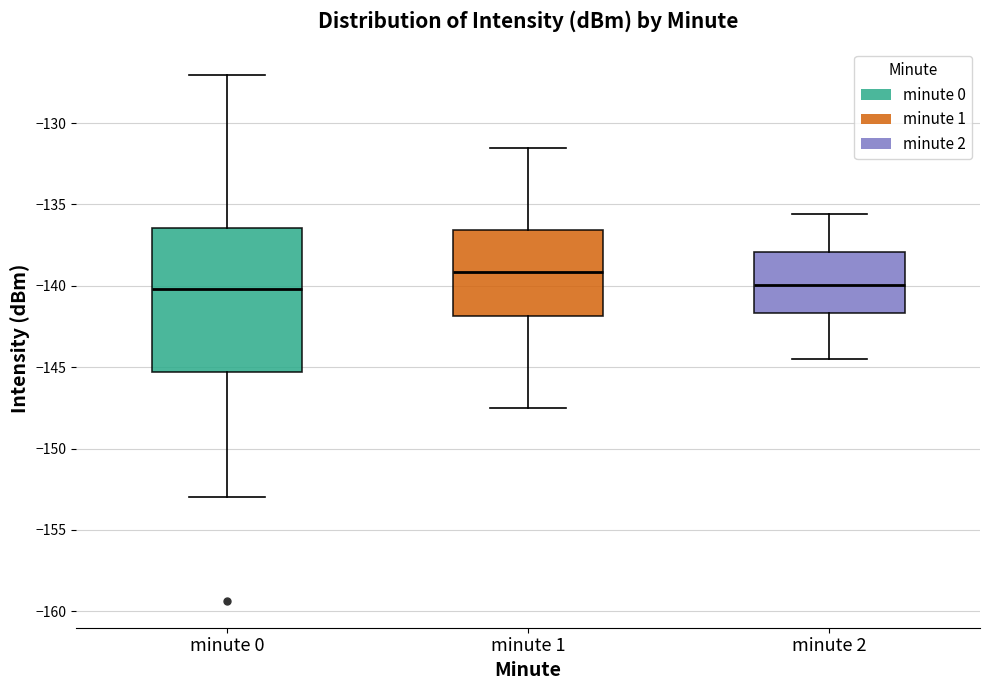

Reading left to right, read every box against the y-axis: the position of its median line, the range the box covers, and the ends of its whiskers. The values are not printed on the chart, so give them approximately, as read against the axis.

minute 0: median -140.0, box -145.5 to -136.5, whiskers -153.0 to -127.0
minute 1: median -139.0, box -142.0 to -136.5, whiskers -147.5 to -131.5
minute 2: median -140.0, box -141.5 to -138.0, whiskers -144.5 to -135.5